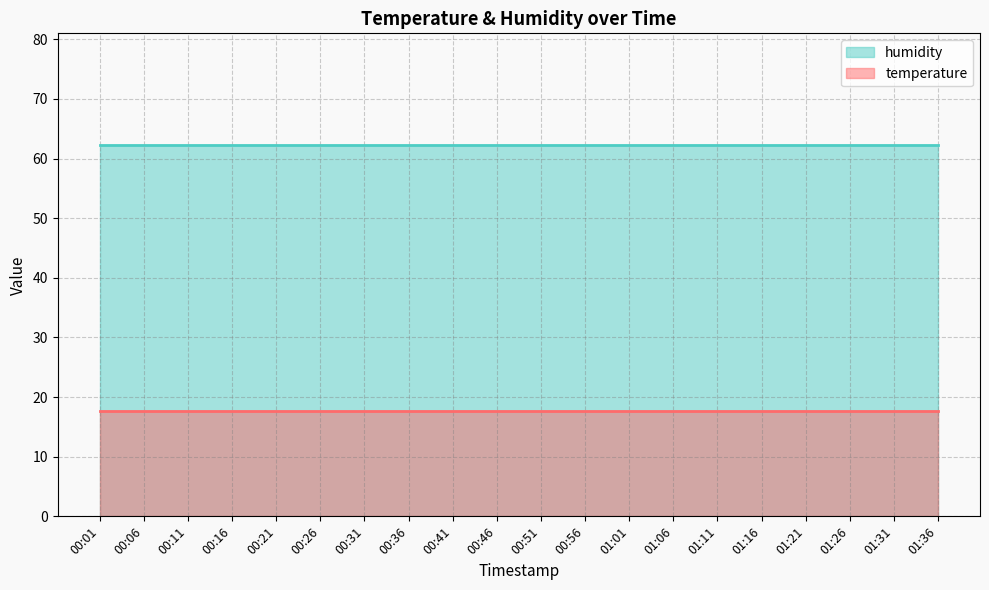

At which label is humidity closest to 62?

00:01